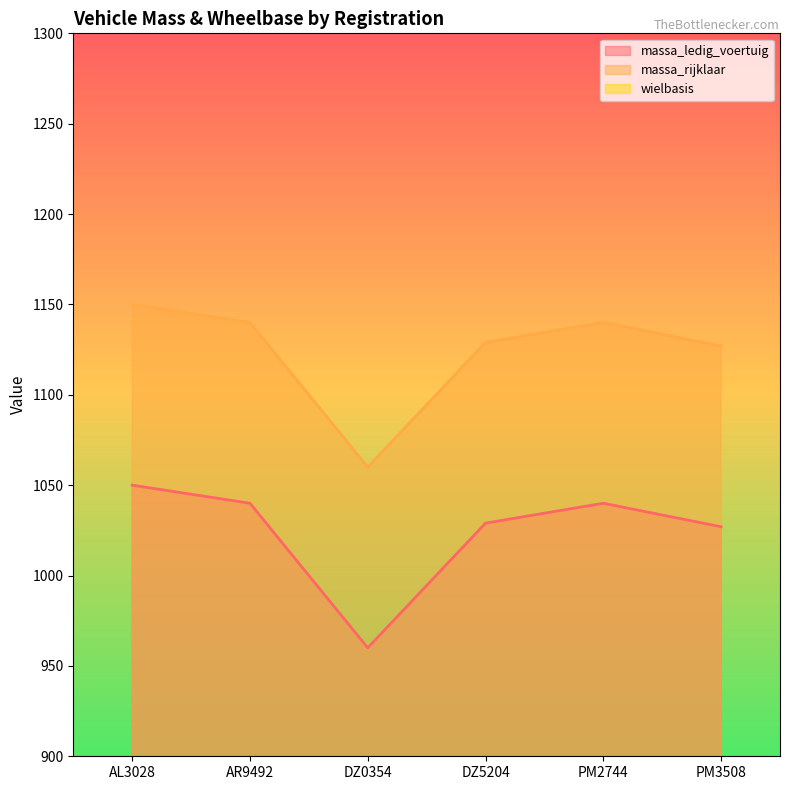

Which series has the largest total across all categories?

massa_rijklaar